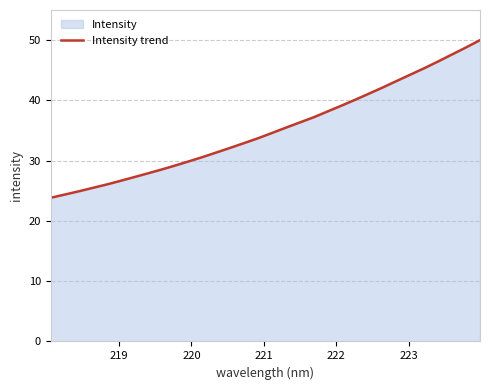

What is the minimum value shown in the chart?

23.8